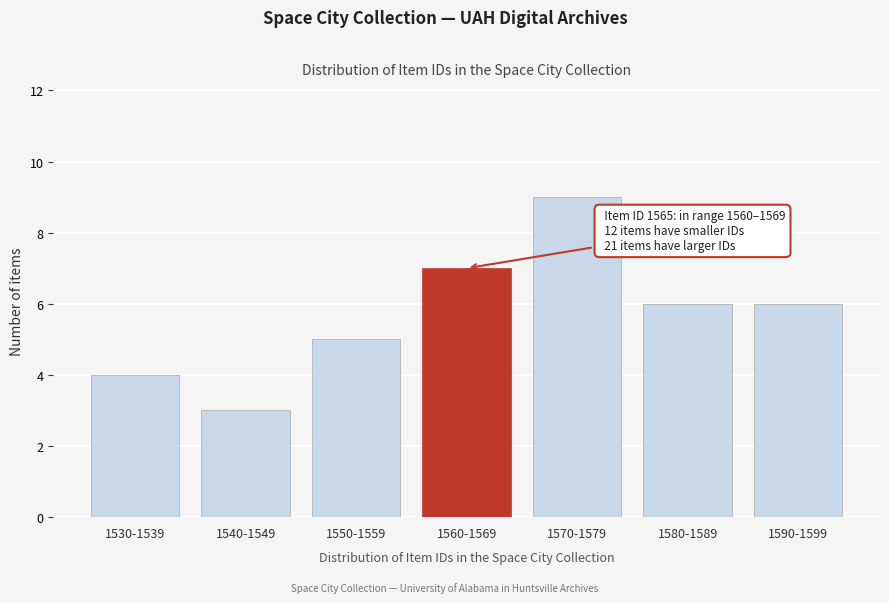

Reading right to left, what are all the values shown in this chart?

1590-1599=6	1580-1589=6	1570-1579=9	1560-1569=7	1550-1559=5	1540-1549=3	1530-1539=4